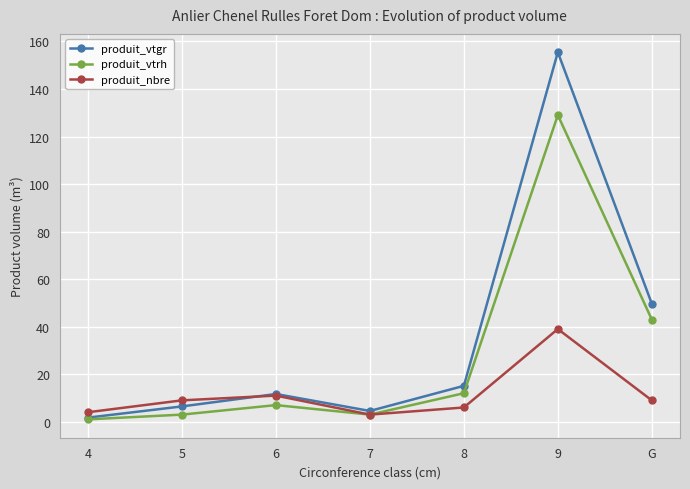

What is the average value of the produit_vtgr series?

34.9